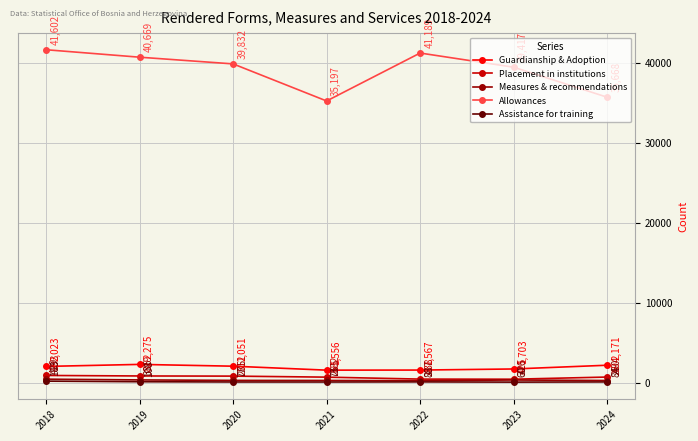

Where is the first local maximum for Allowances?

2022